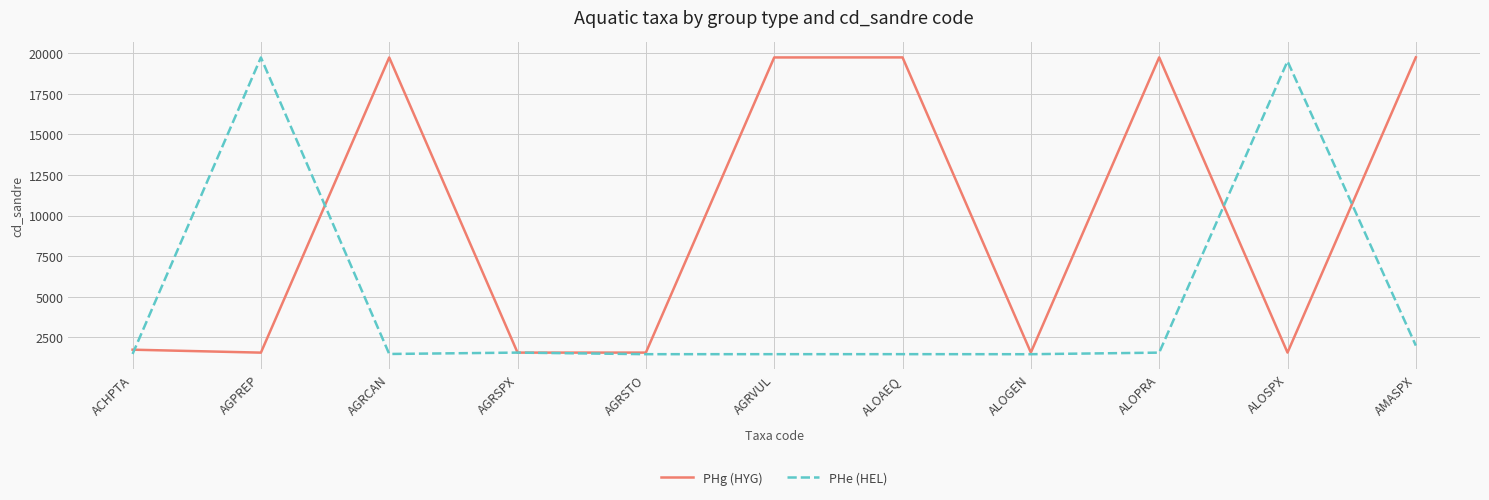

What is the spread (max minus min) of values at AMASPX?

17783